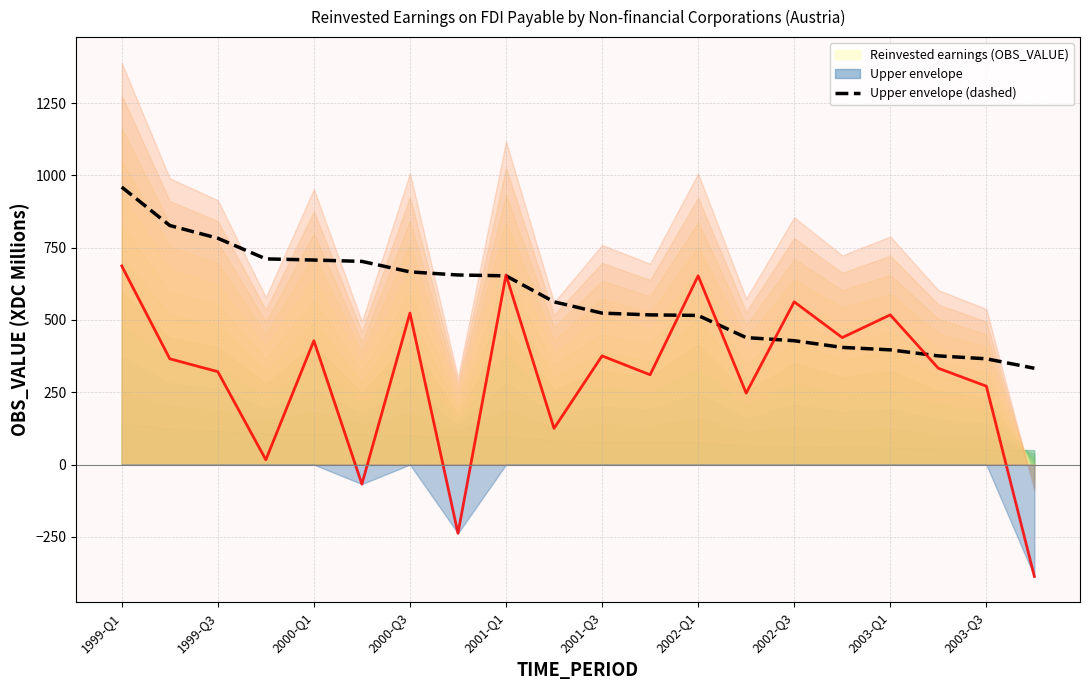

What is the difference between the maximum and minimum values?

626.2